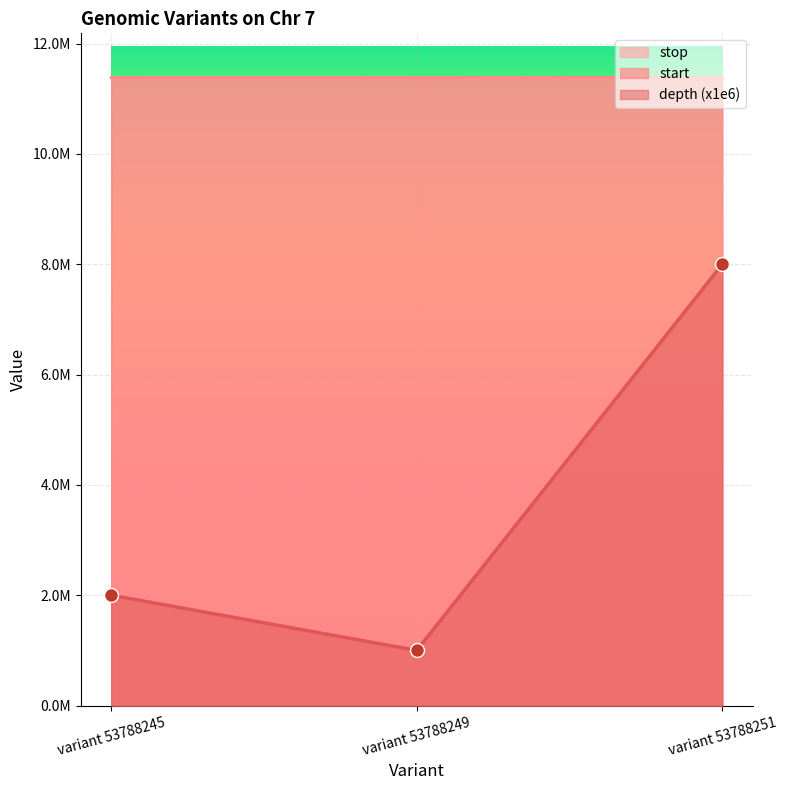

What are all the series names shown in the legend?

stop, start, depth (x1e6)